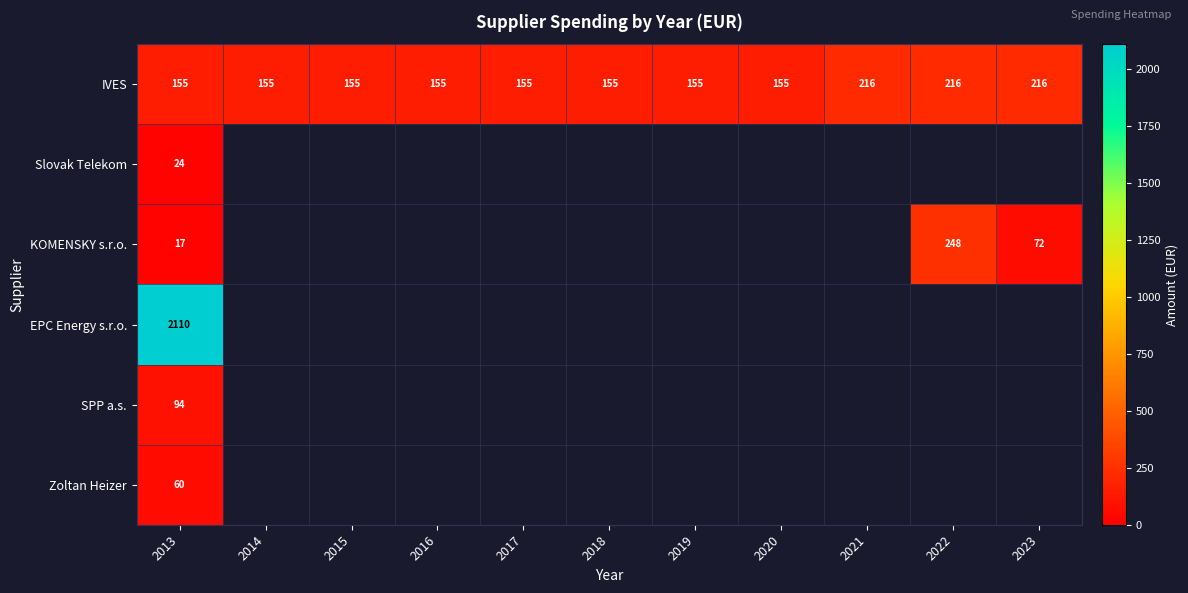

What is the difference between the maximum and minimum values in the SPP a.s. series?

94.0